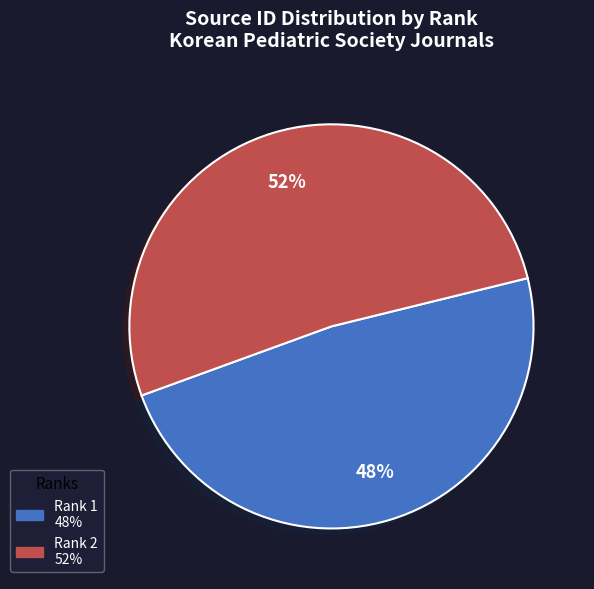

To the nearest percent, what is the average slice percentage?

50%